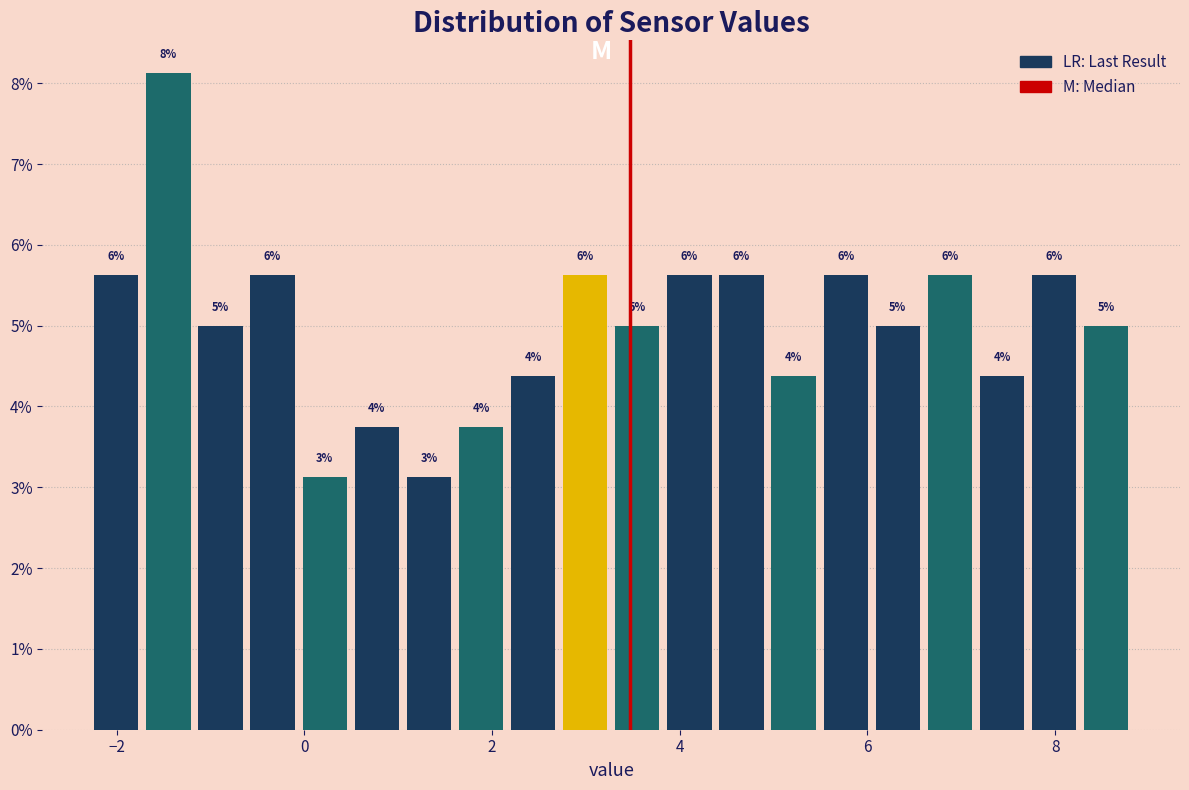

Read against the x-axis, roughly where is the centre of the tallest bar?

-1.4